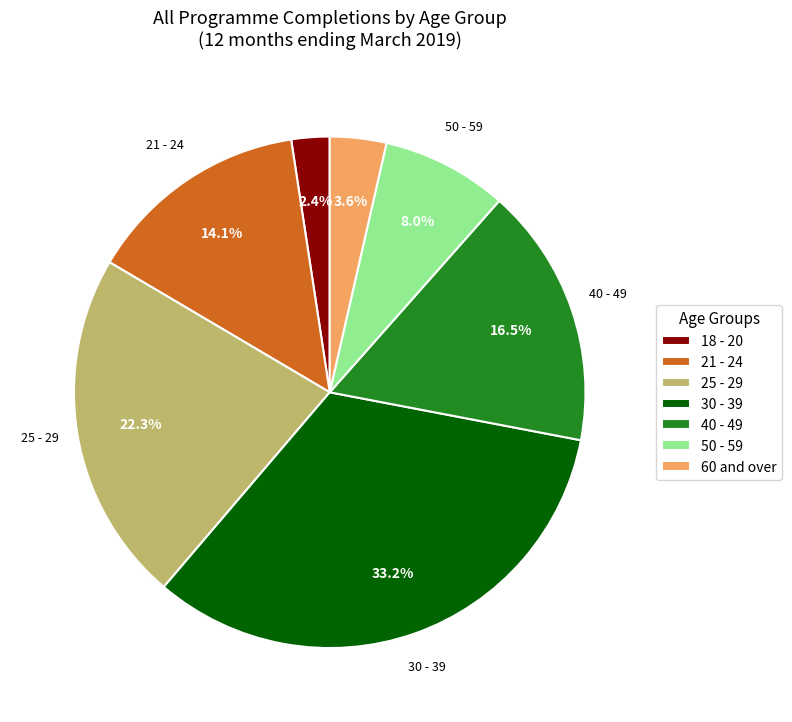

Which category has the smallest portion of the pie?

18 - 20